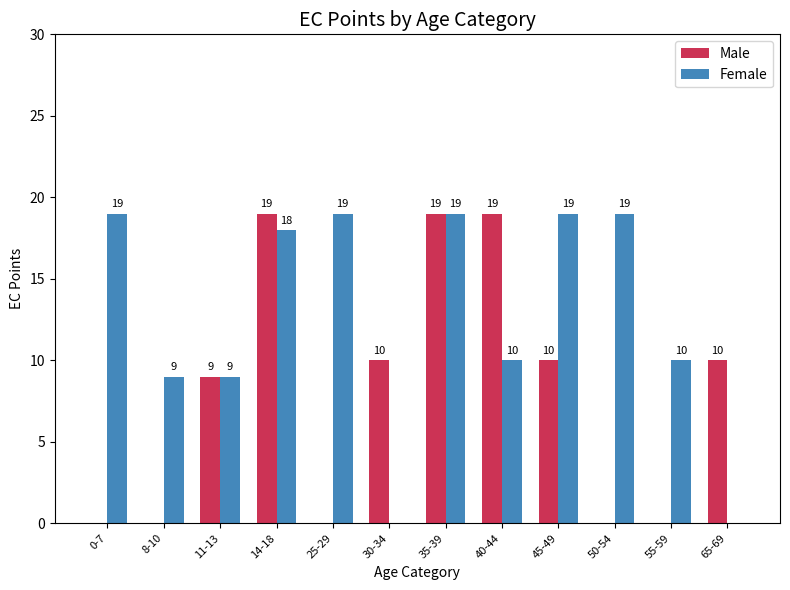

What value does the Female series have at 45-49, to the nearest 10?

20